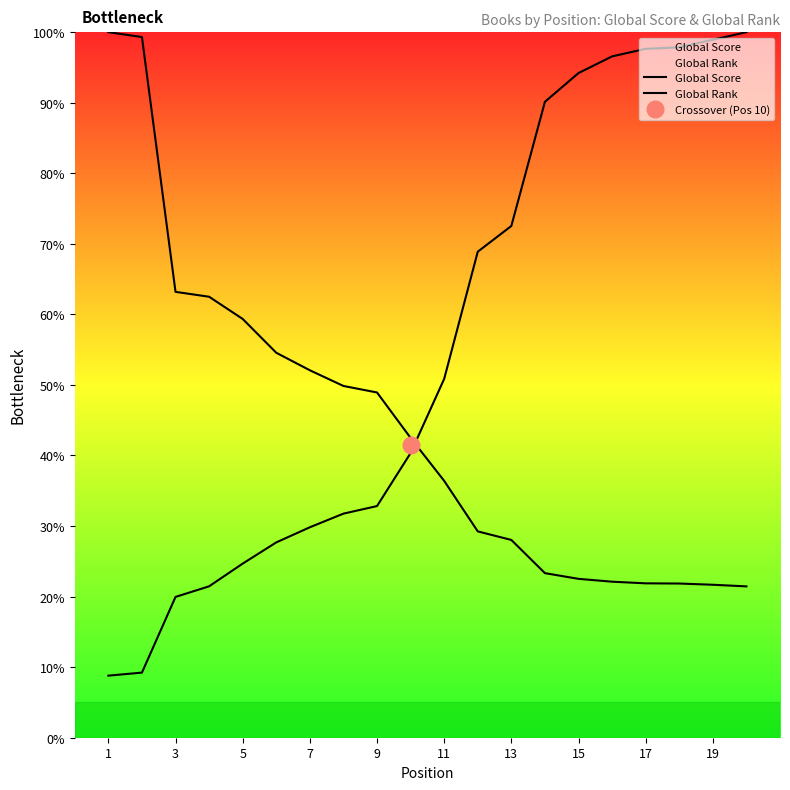

What is the difference between the second highest and minimum values in the Global Score series?

77.9